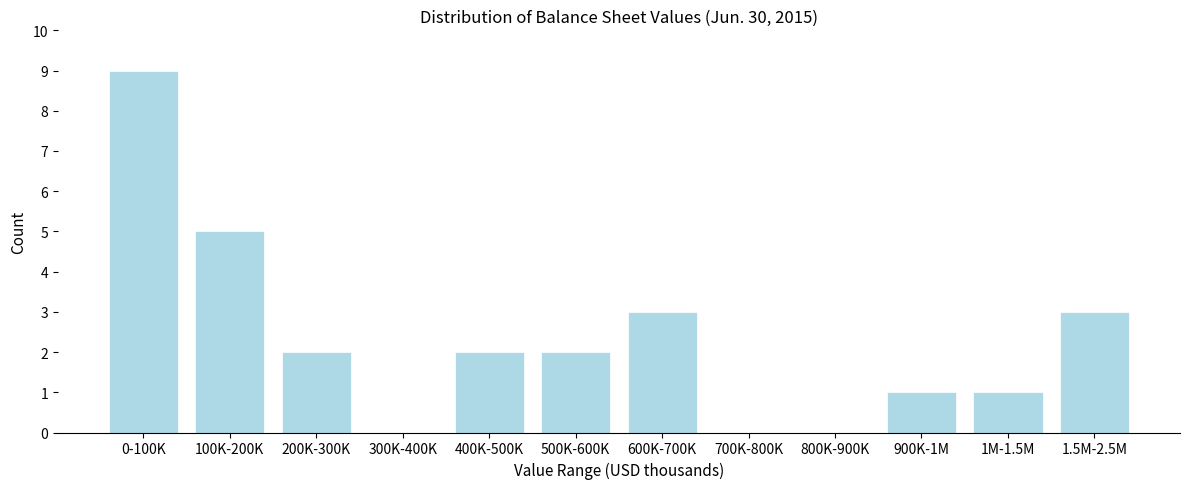

Reading left to right, transcribe all the data shown in this chart.

0-100K=9	100K-200K=5	200K-300K=2	300K-400K=0	400K-500K=2	500K-600K=2	600K-700K=3	700K-800K=0	800K-900K=0	900K-1M=1	1M-1.5M=1	1.5M-2.5M=3